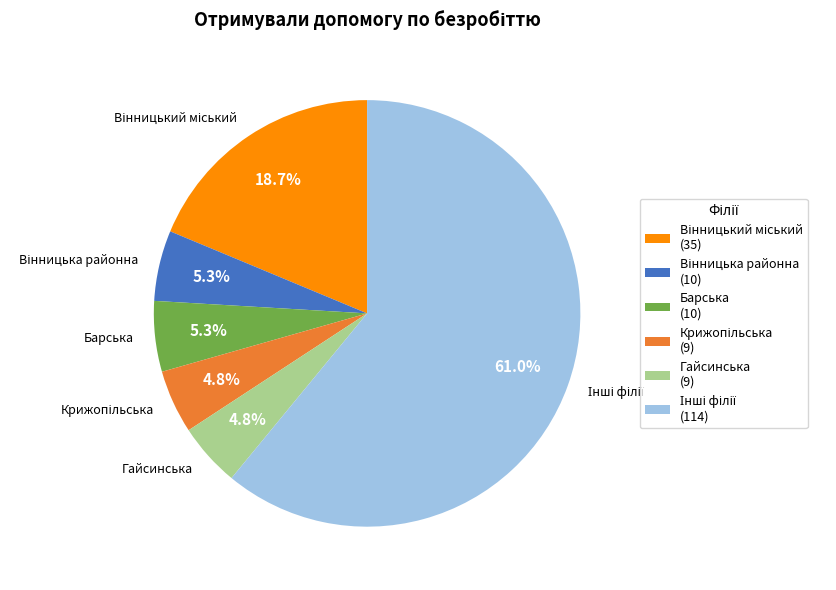

Does Барська account for over 50% of the chart?

No